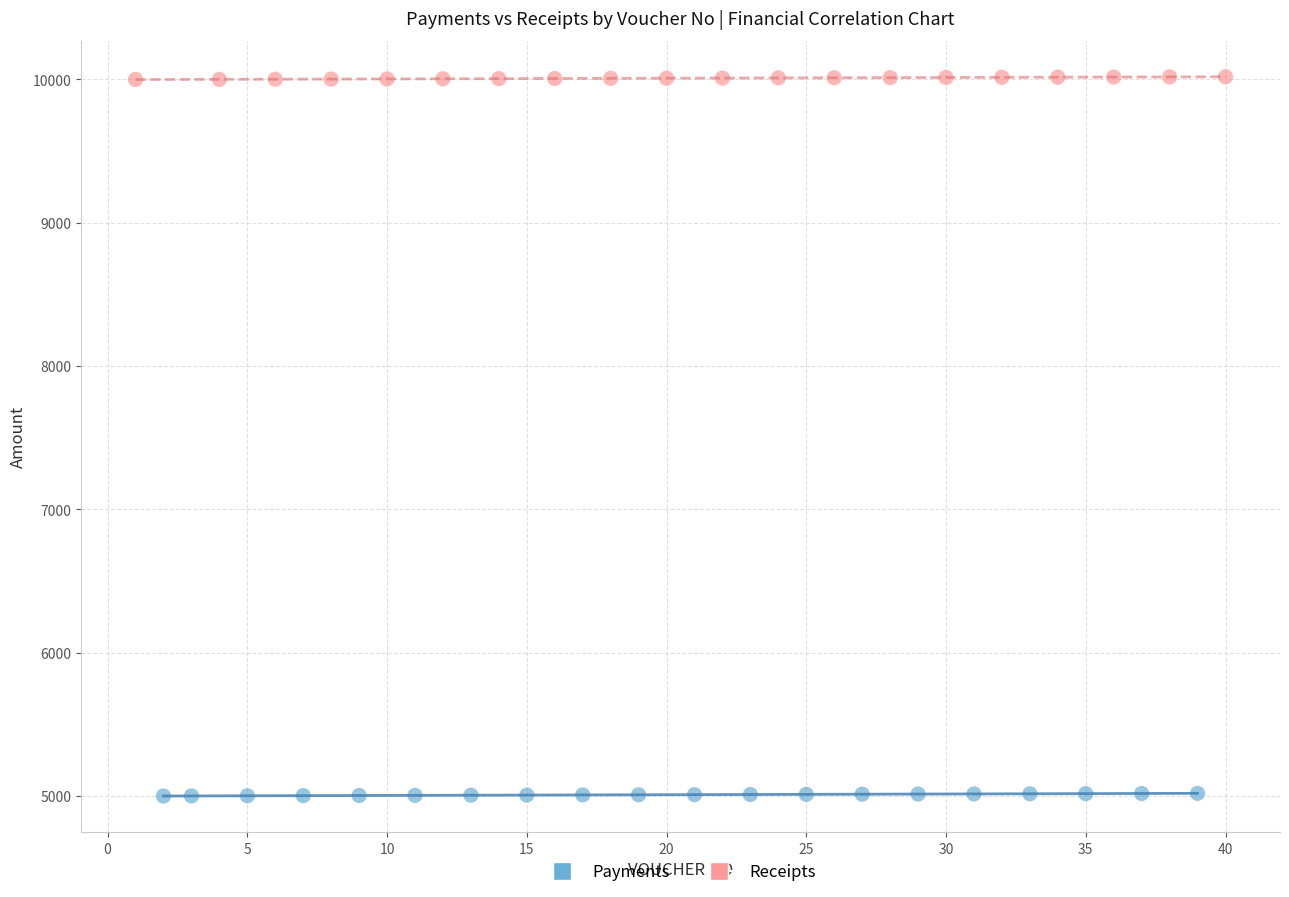

Which series contains the highest Y value?

Receipts